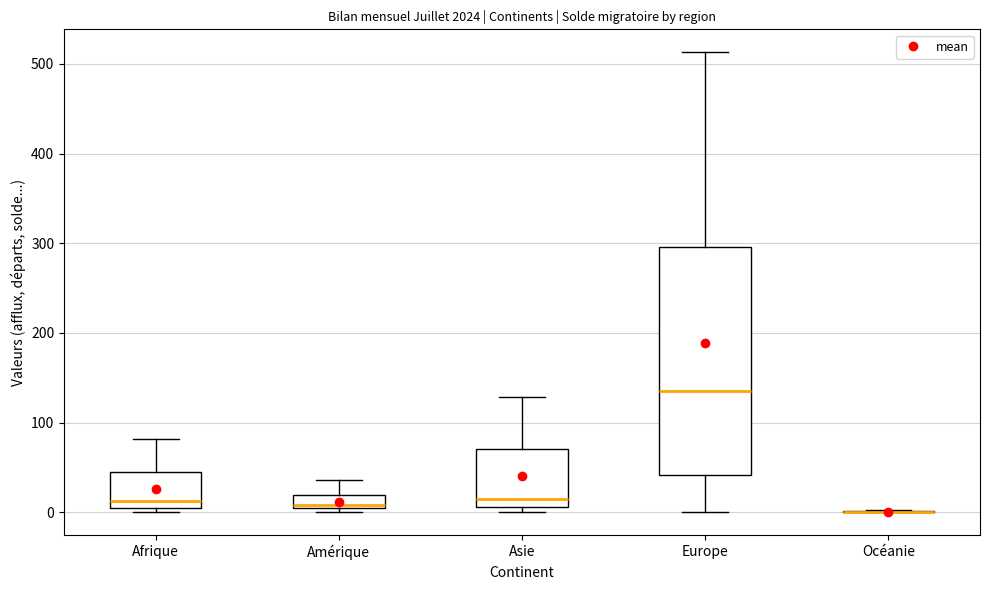

Which box is the tallest, from its lower edge to its upper edge?

Europe